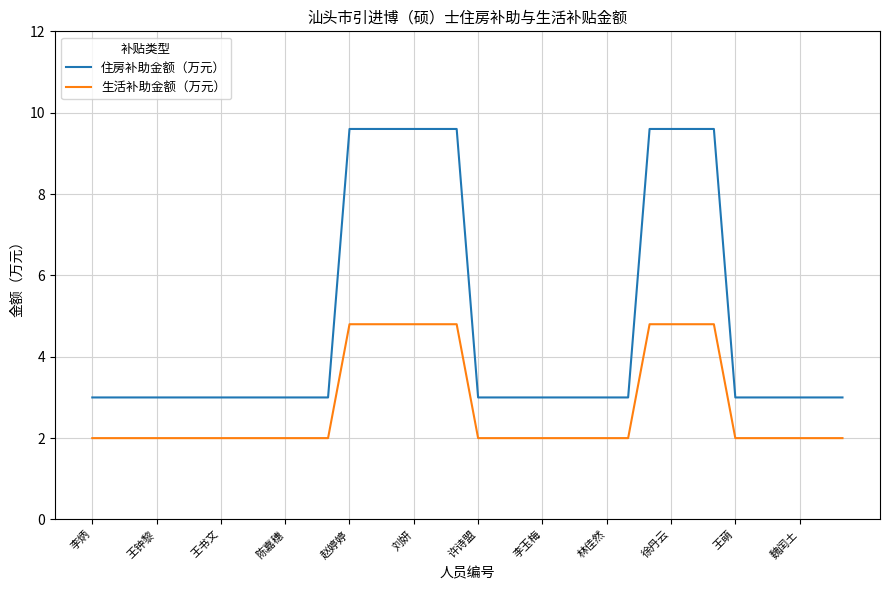

Which series has the largest range (max minus min)?

住房补助金额（万元）